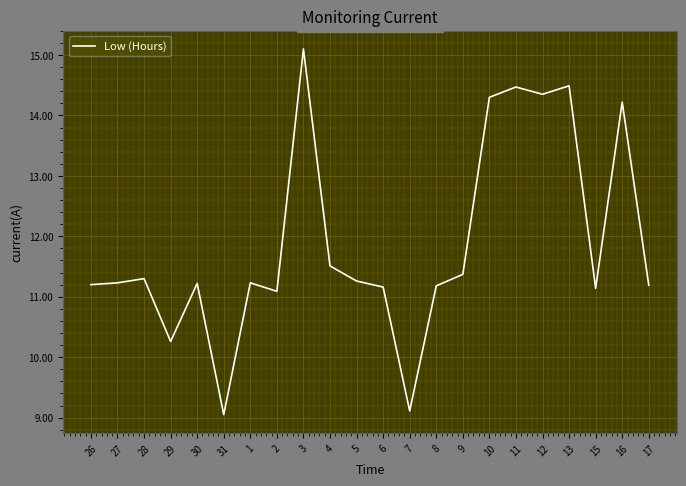

What position from the right is 15?

3